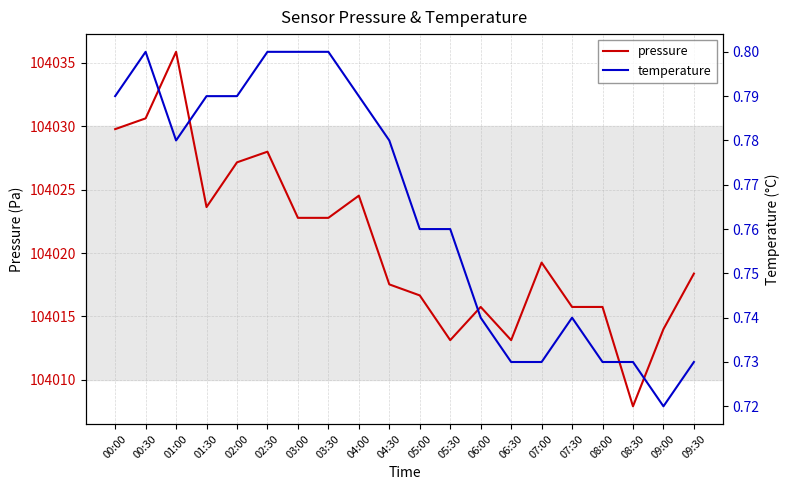

Which series has the widest spread of values?

pressure